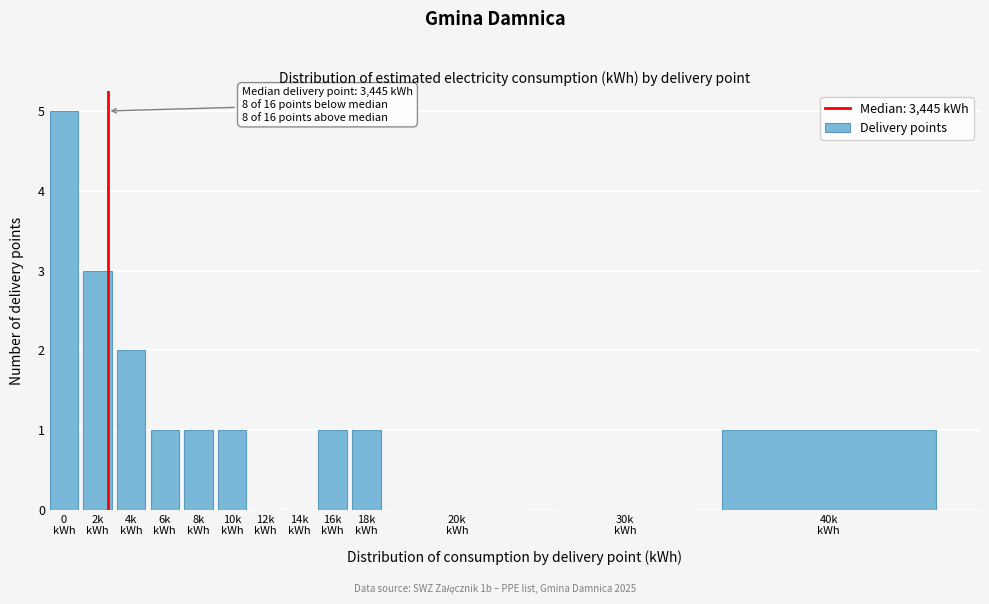

What is the maximum value shown in the chart?

5